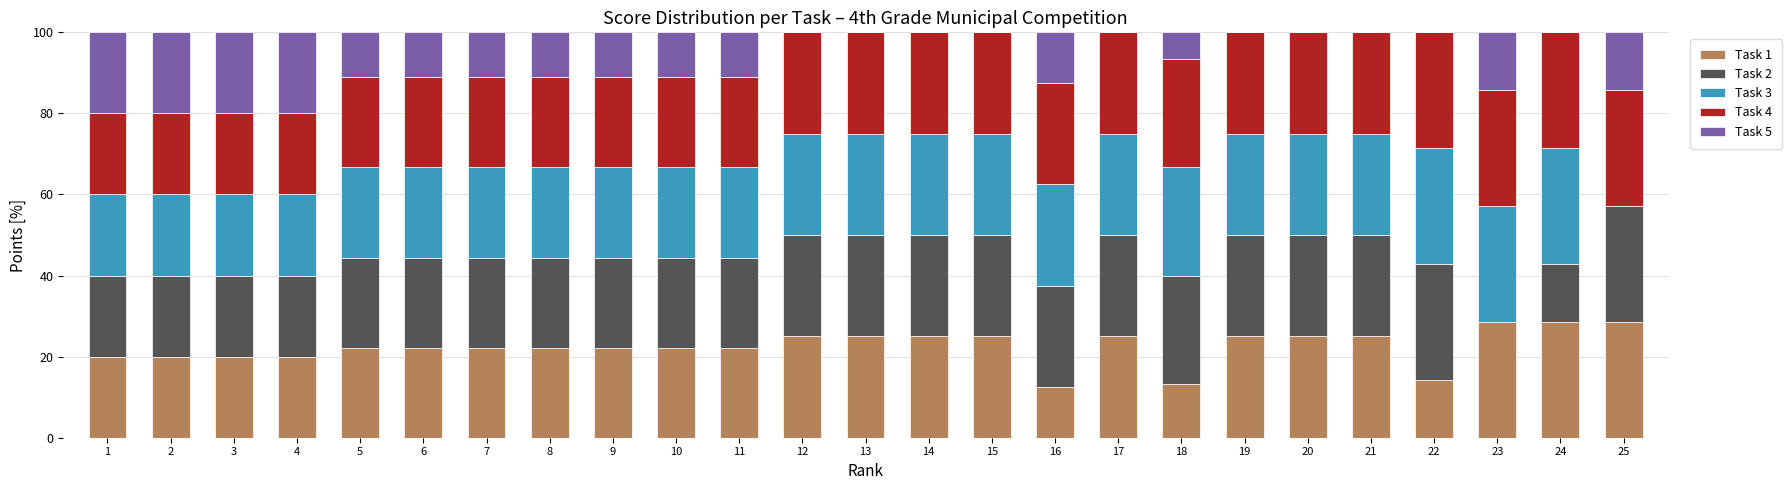

Count the number of categories in the chart.

25